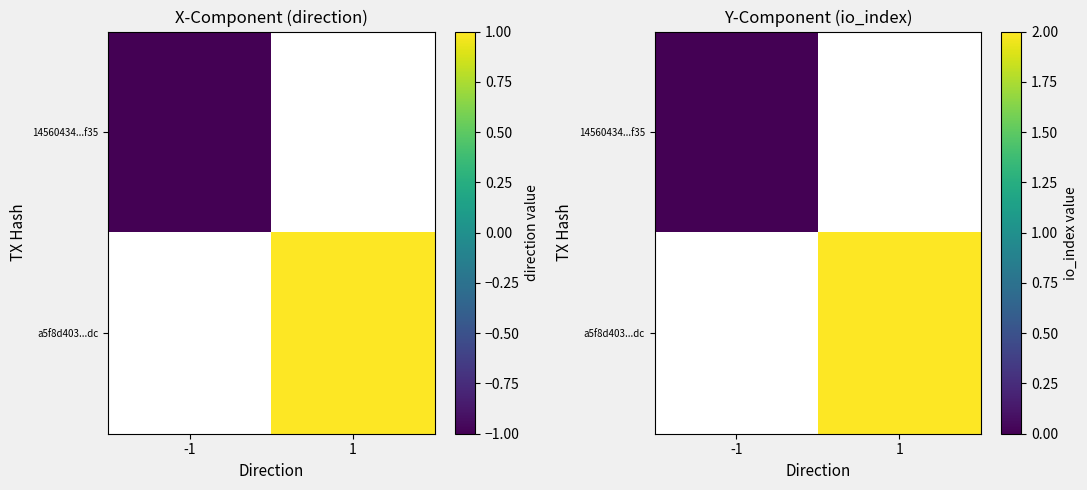

Which series has the largest range (max minus min)?

14560434...f35